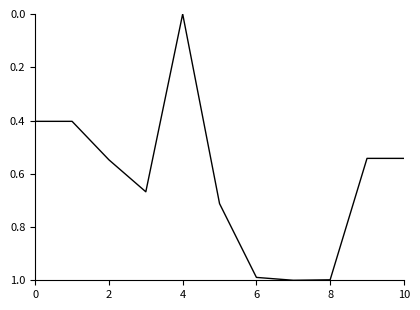

What is the difference between the maximum and second lowest values?

0.6